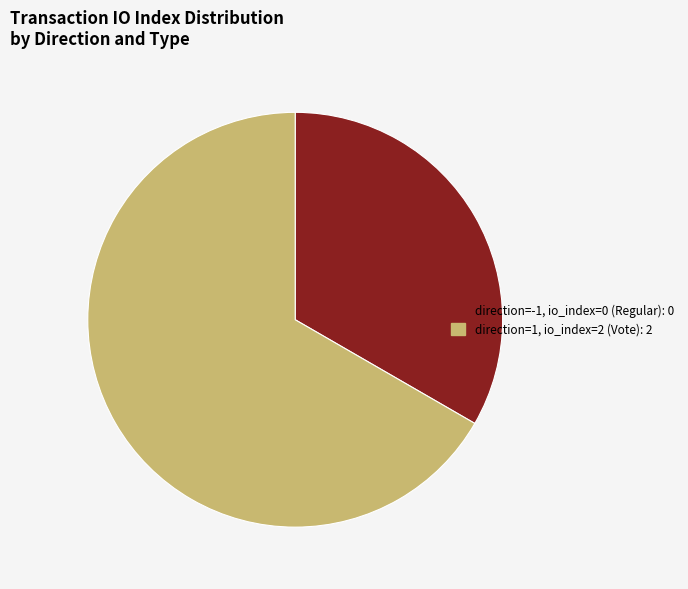

Combined, do direction=-1, io_index=0 (Regular): 0 and direction=1, io_index=2 (Vote): 2 account for over 50%?

Yes